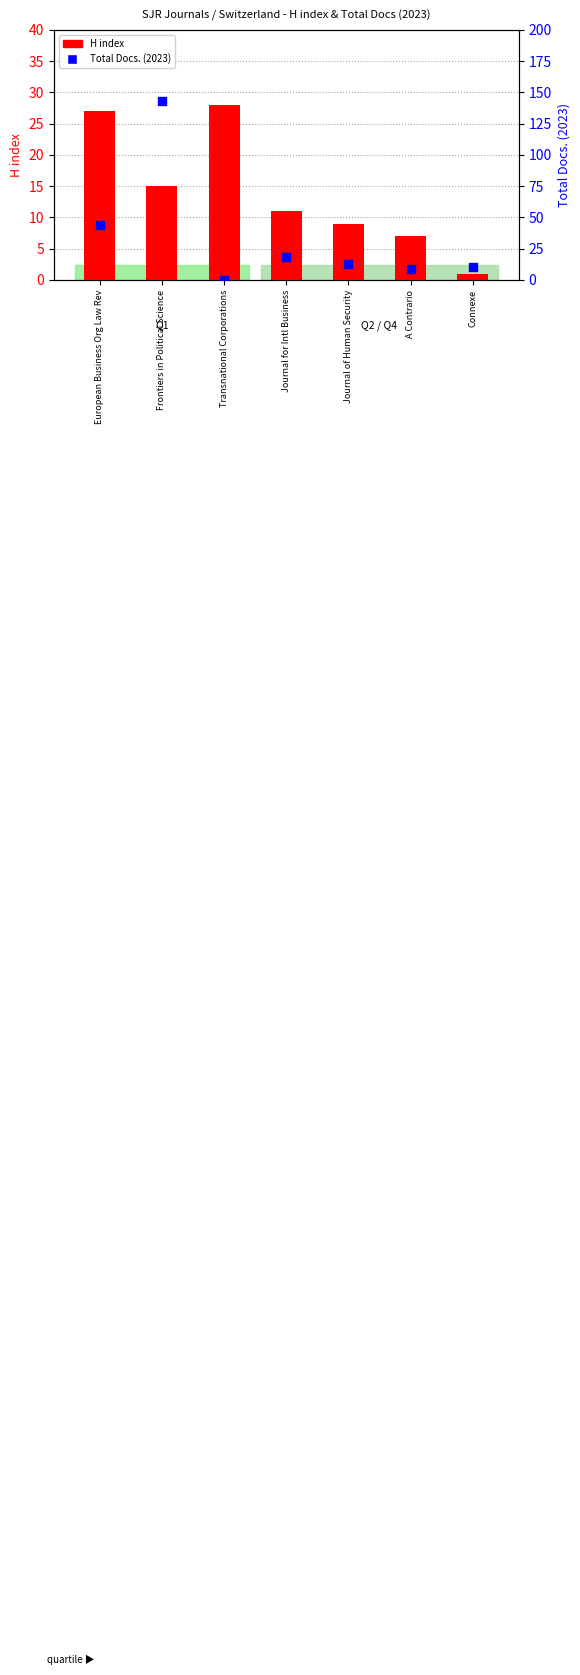

Which series has the widest spread of Y values?

Total Docs. (2023)